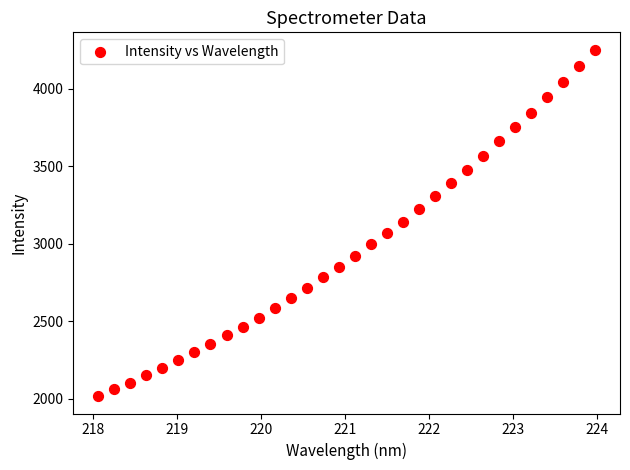

What is the range of X values (max minus min)?

5.9